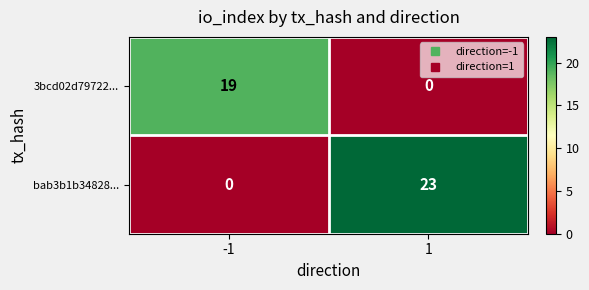

Reading left to right, transcribe all the data shown in this chart.

3bcd02d79722...: 19	0
bab3b1b34828...: 0	23